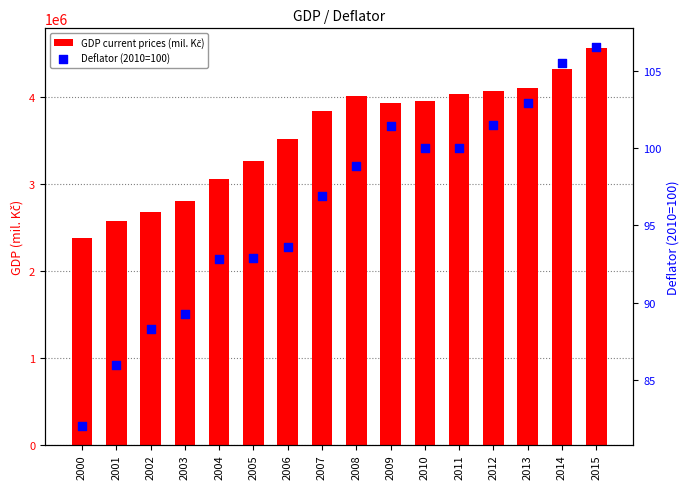

What is the total value across all series at 2015?

4556845.5